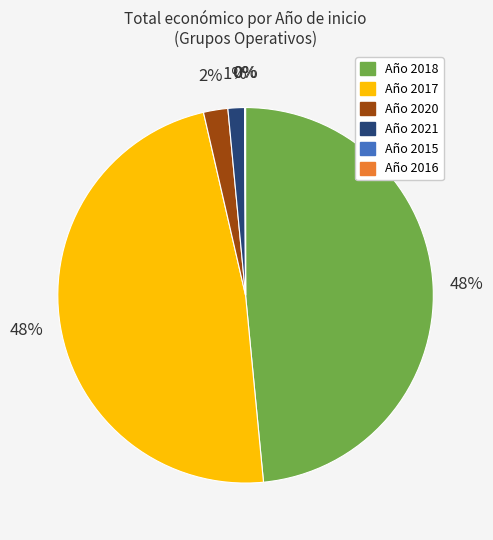

True or false: Año 2021 accounts for 1% of the total.

True